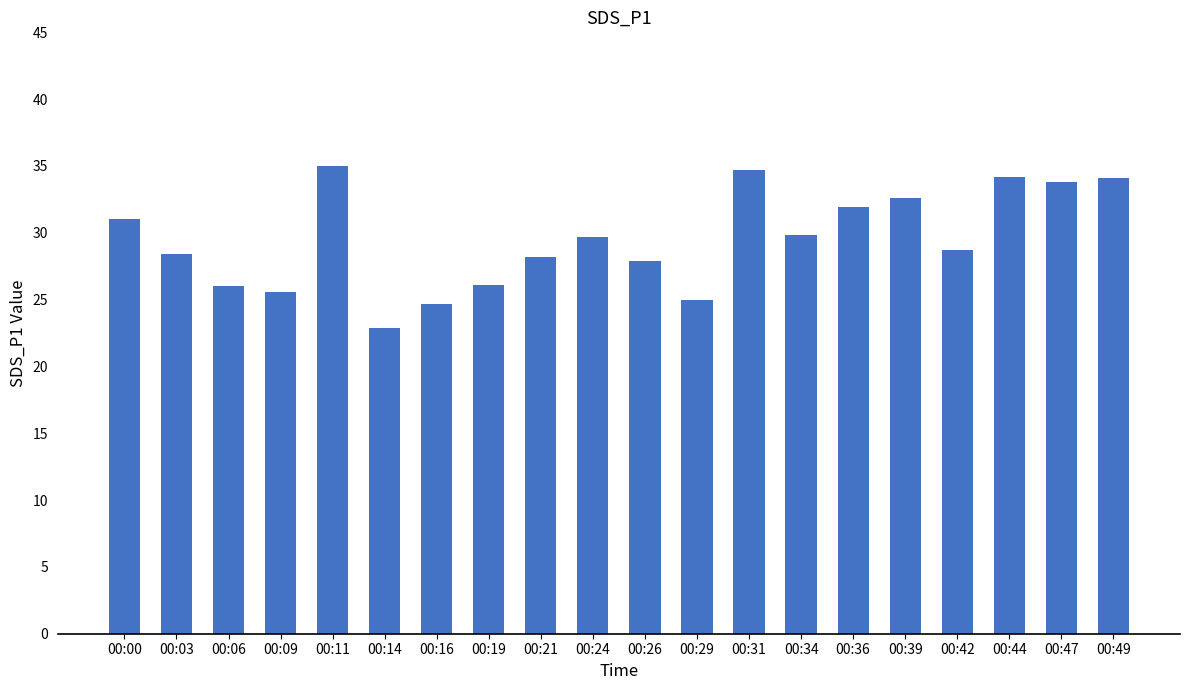

What is the value of the 6th bar from the left?

22.9